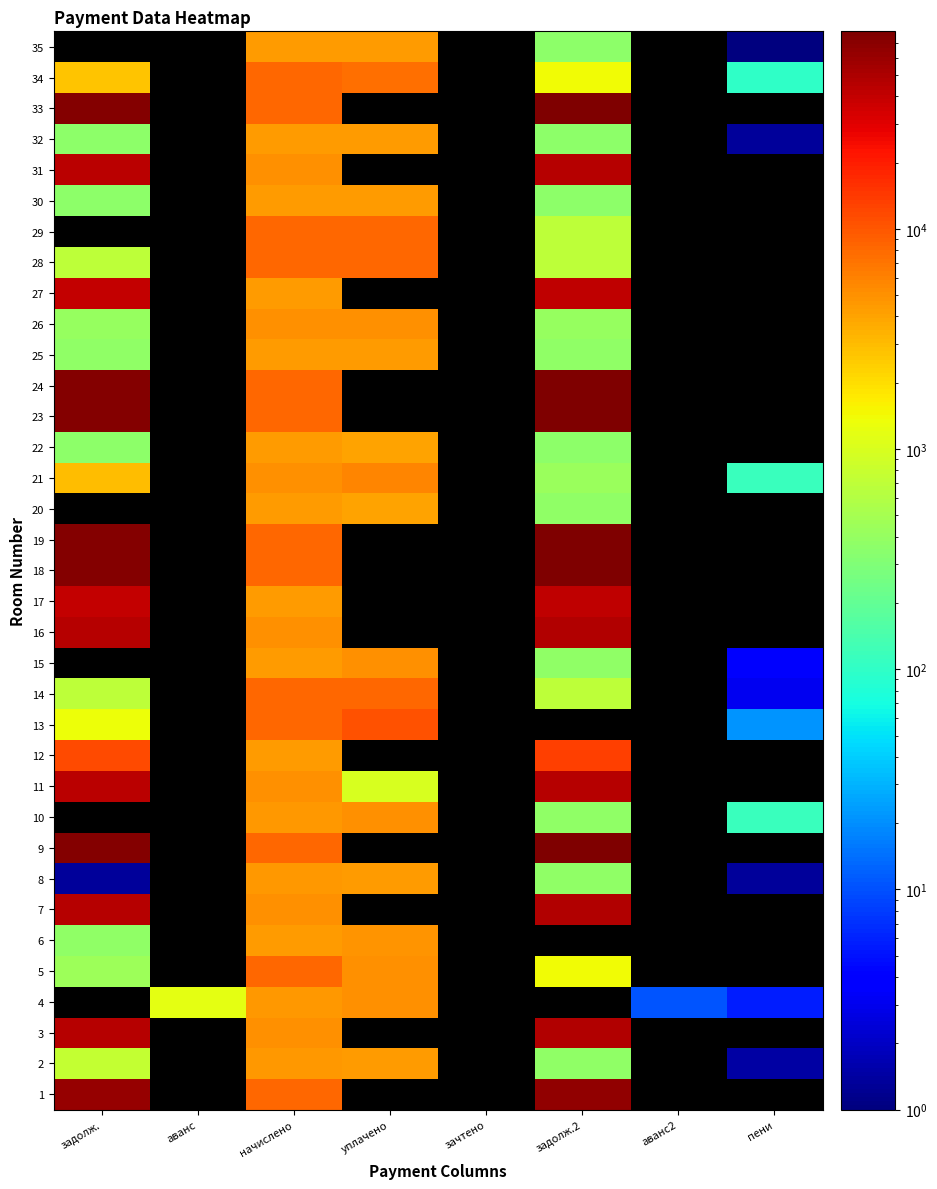

What is the smallest value displayed?

0.2